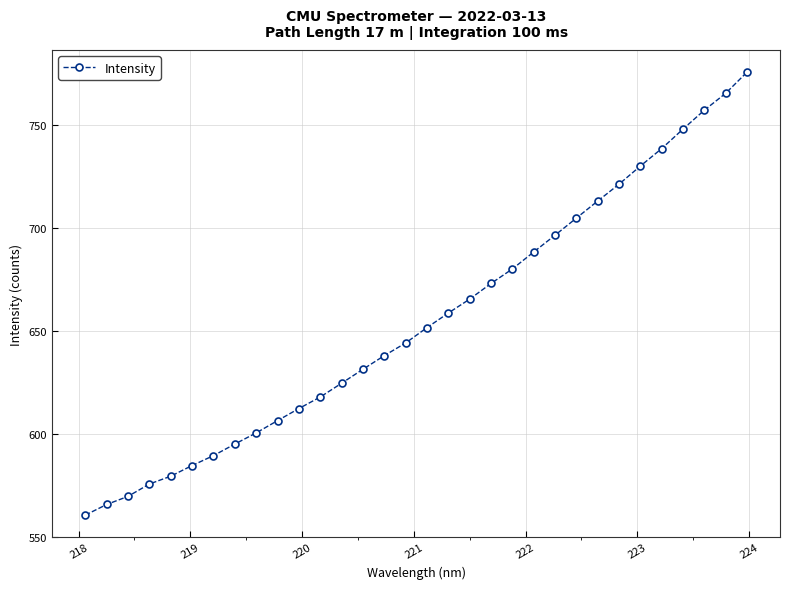

How many categories are shown in the chart?

32